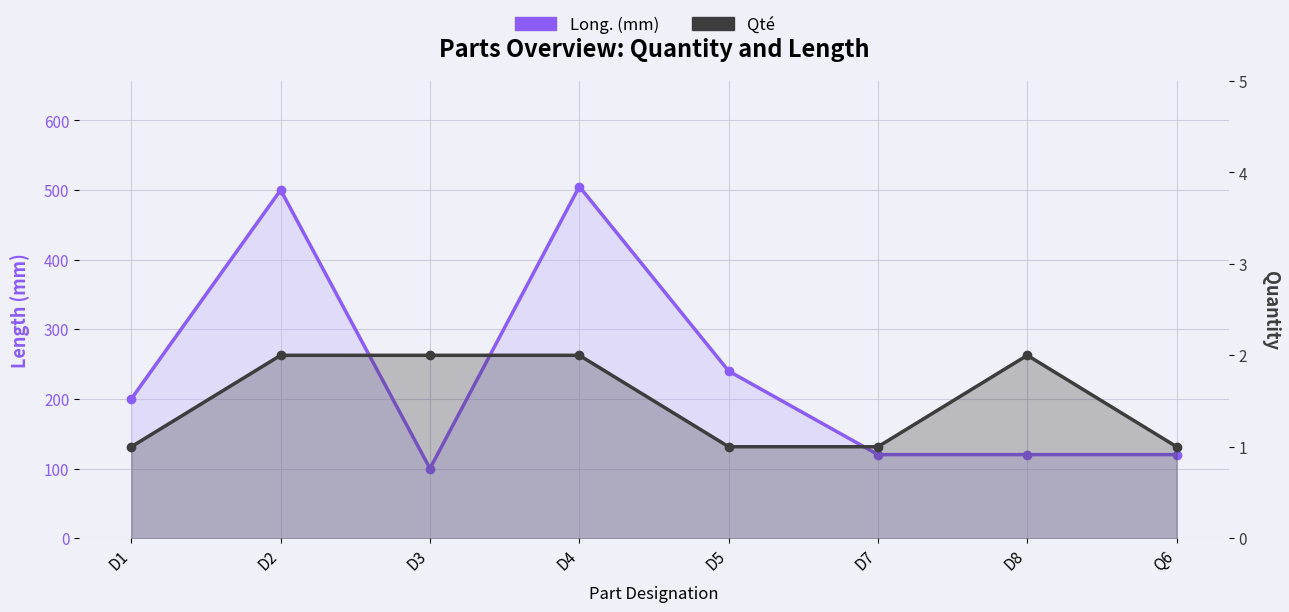

What is the approximate value of Qté at D4?

2